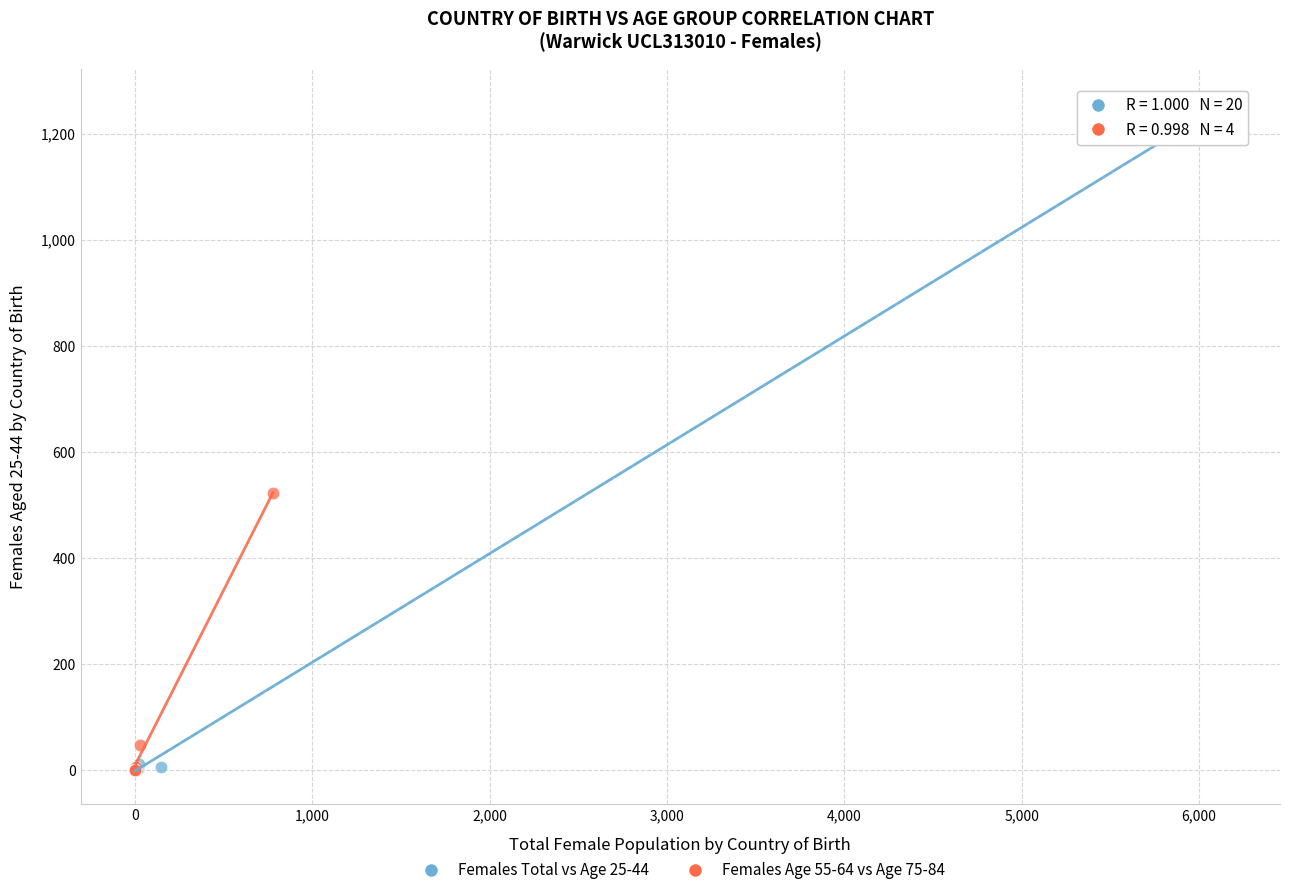

Which series has the widest spread of Y values?

Females Total vs Age 25-44